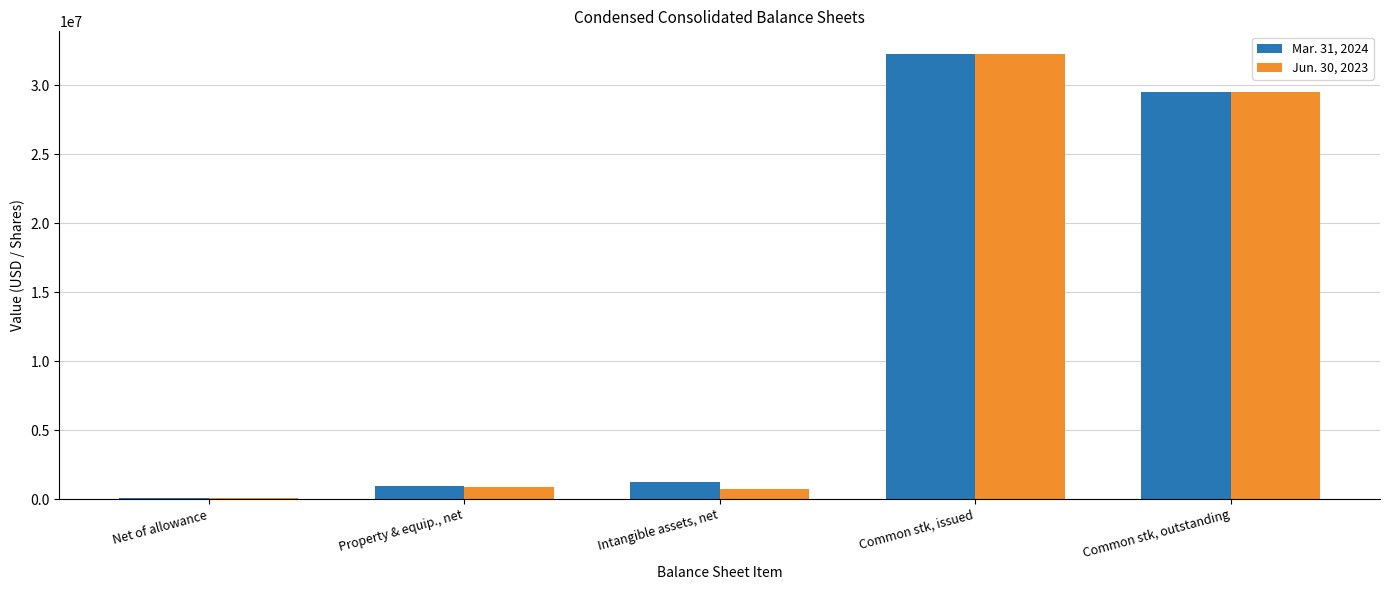

Between Intangible assets, net and Common stk, issued, which series saw the biggest shift?

Jun. 30, 2023